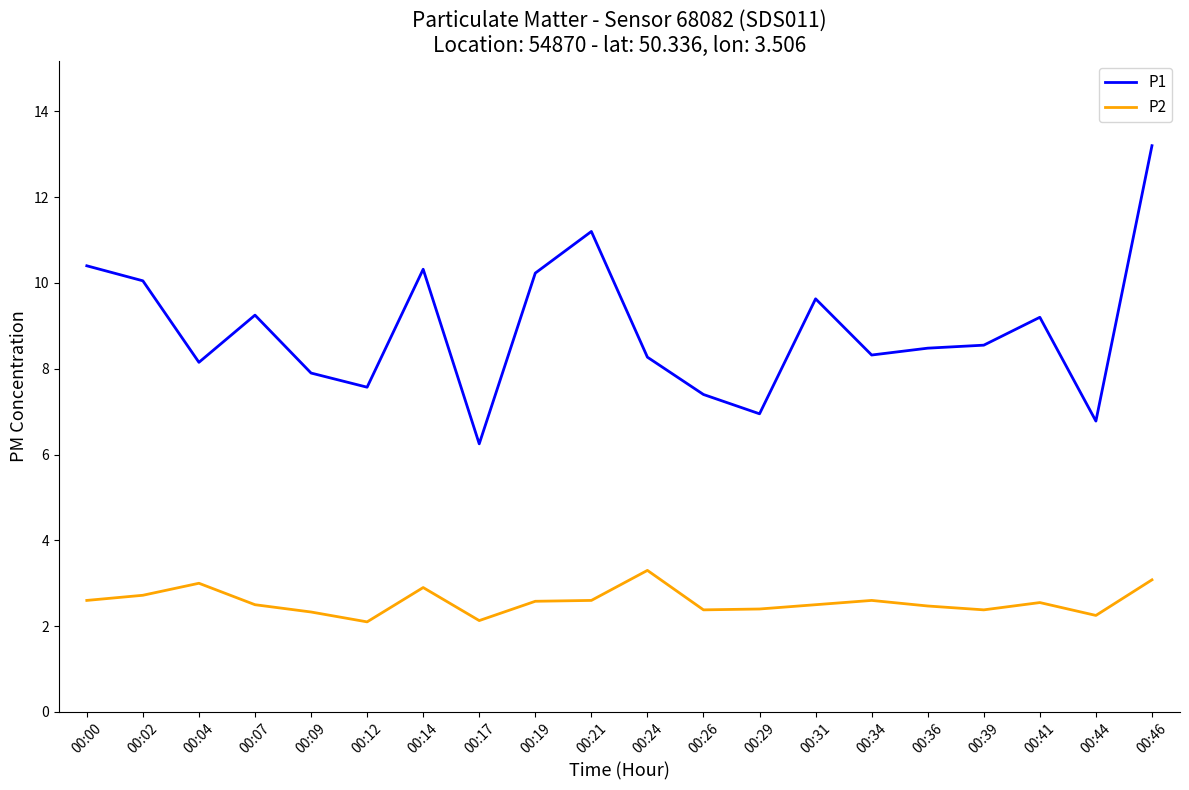

What is the spread (max minus min) of values at 00:12?

5.5